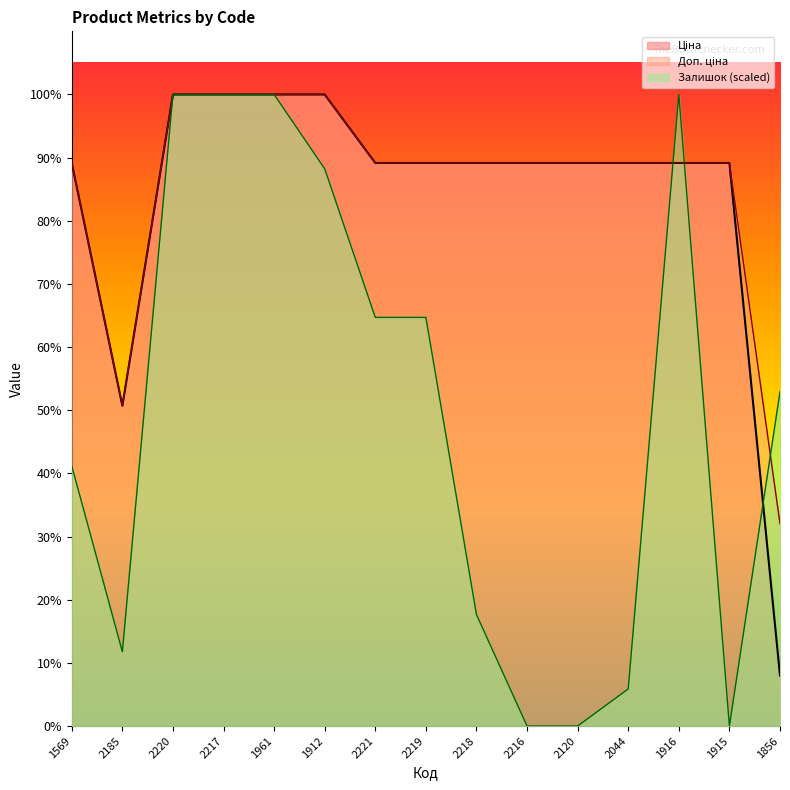

Does the chart display data point markers on the line(s)?

No